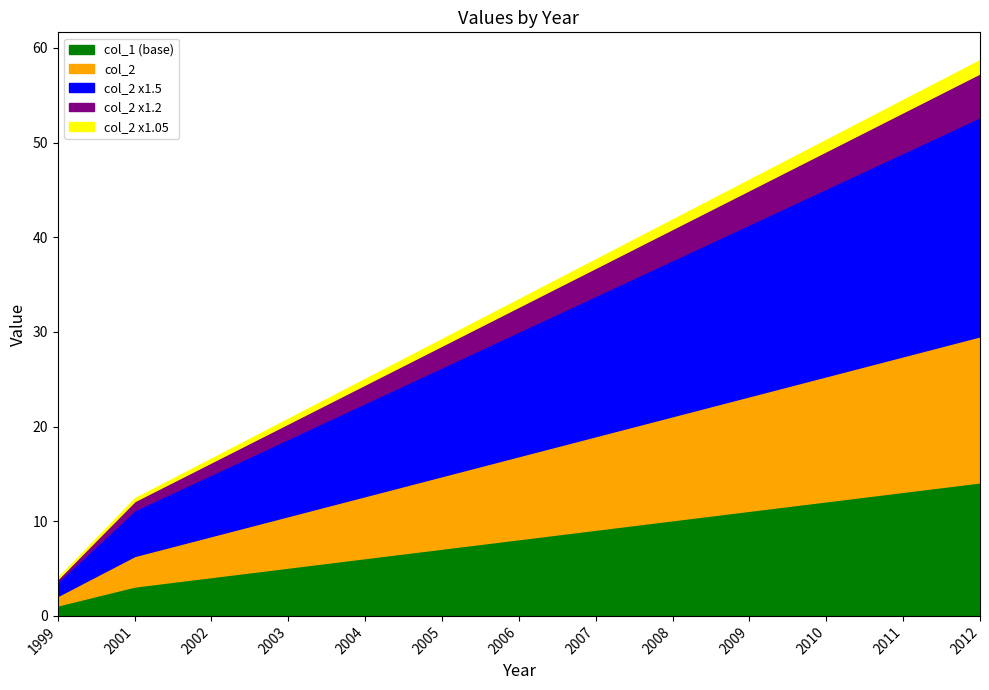

What is the maximum value for col_1 (base)?

14.1